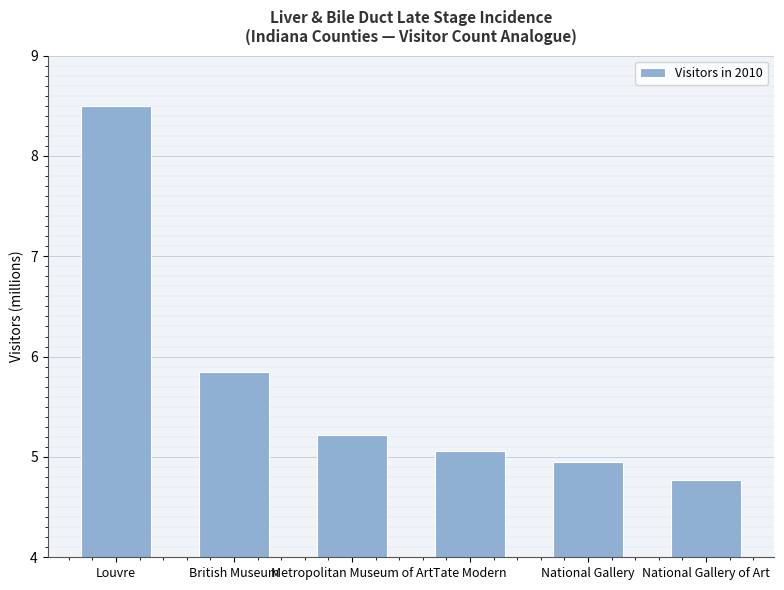

Where is the data nearest to the value 6637555?

British Museum